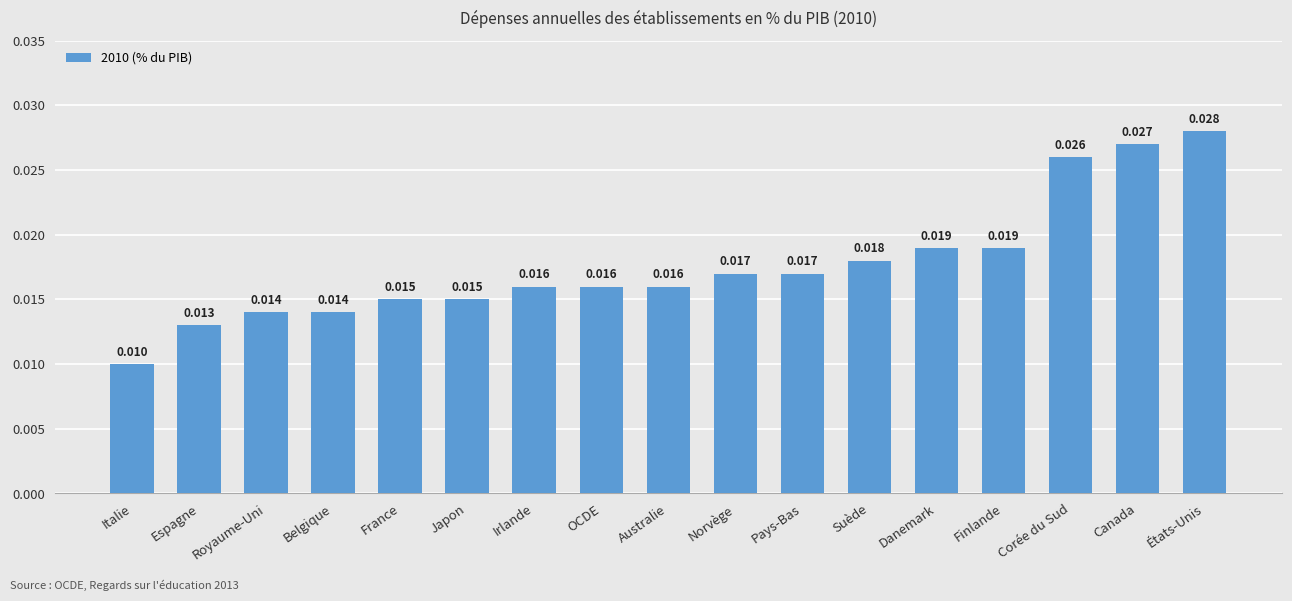

What position from the right is Australie?

9